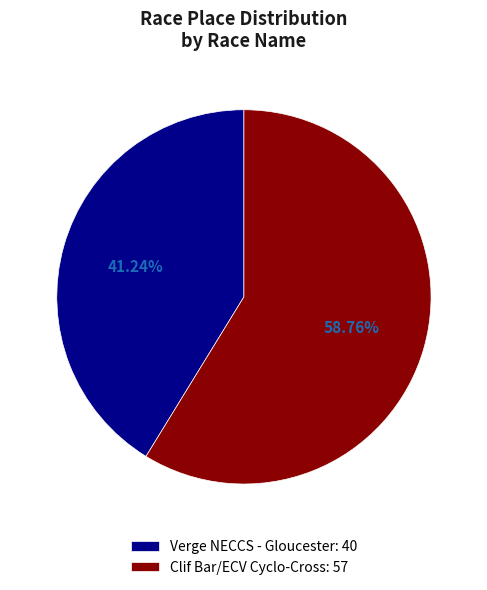

Is there a majority slice in this chart?

Yes